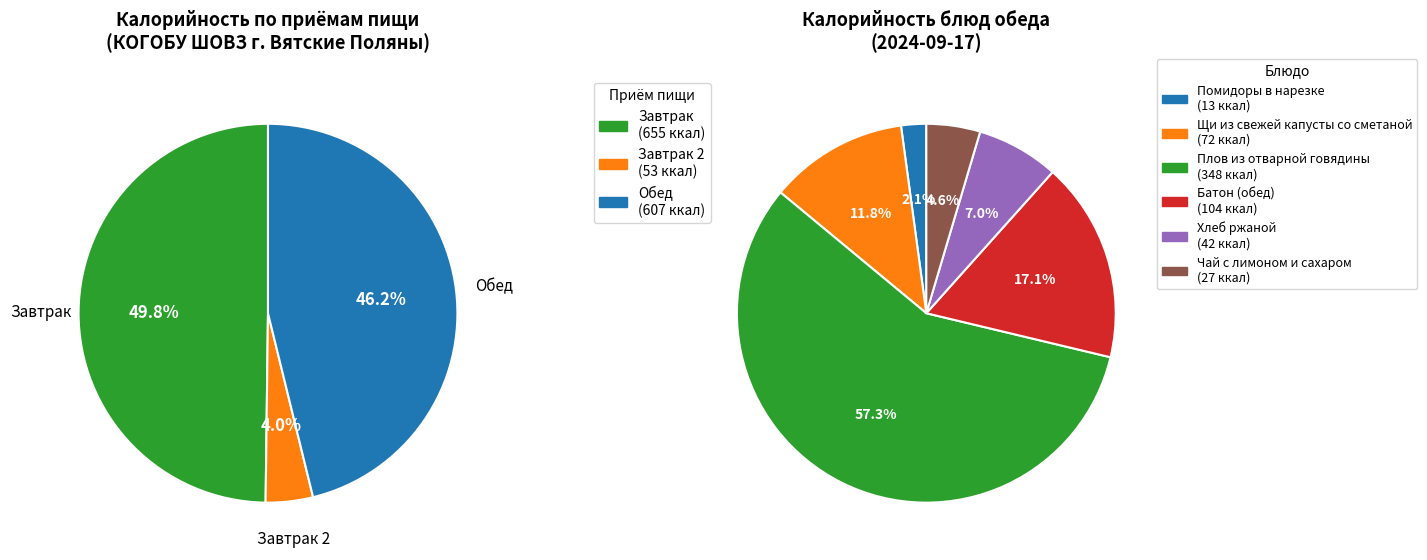

Does any single category account for the majority?

No